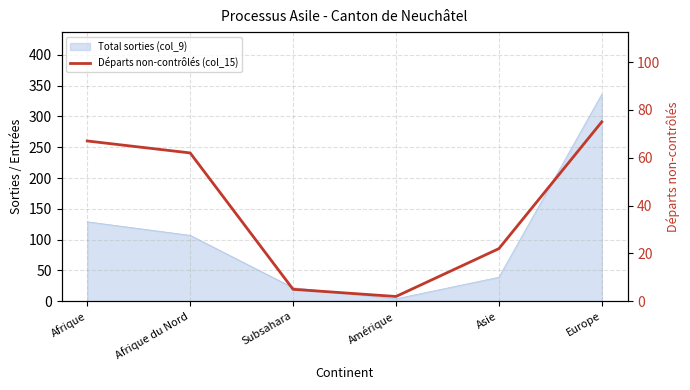

What position from the left is Amérique?

4